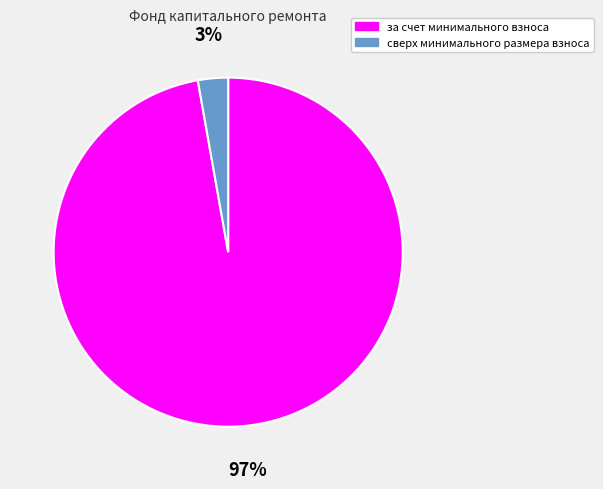

The за счет минимального взноса slice represents 92% of the pie. True or false?

False